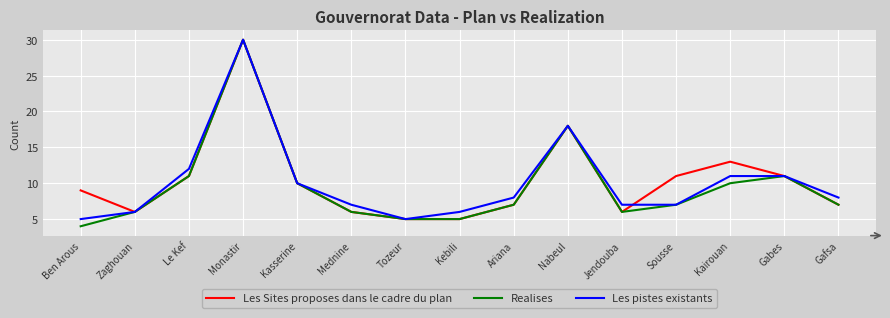

Is it true that Les pistes existants equals 8 at Gafsa?

True